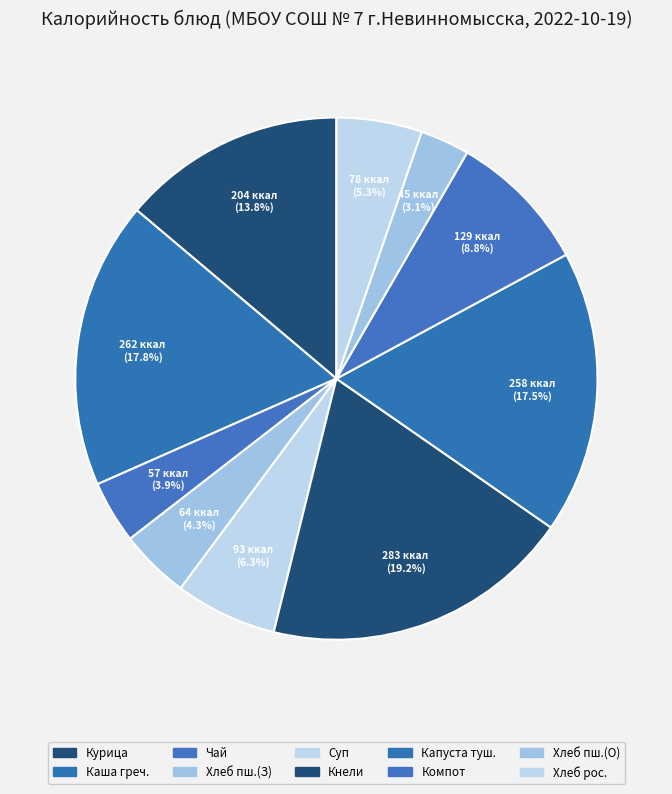

What is the smallest slice in the pie chart?

Хлеб пшеничный формовой 1 сорт (обед)